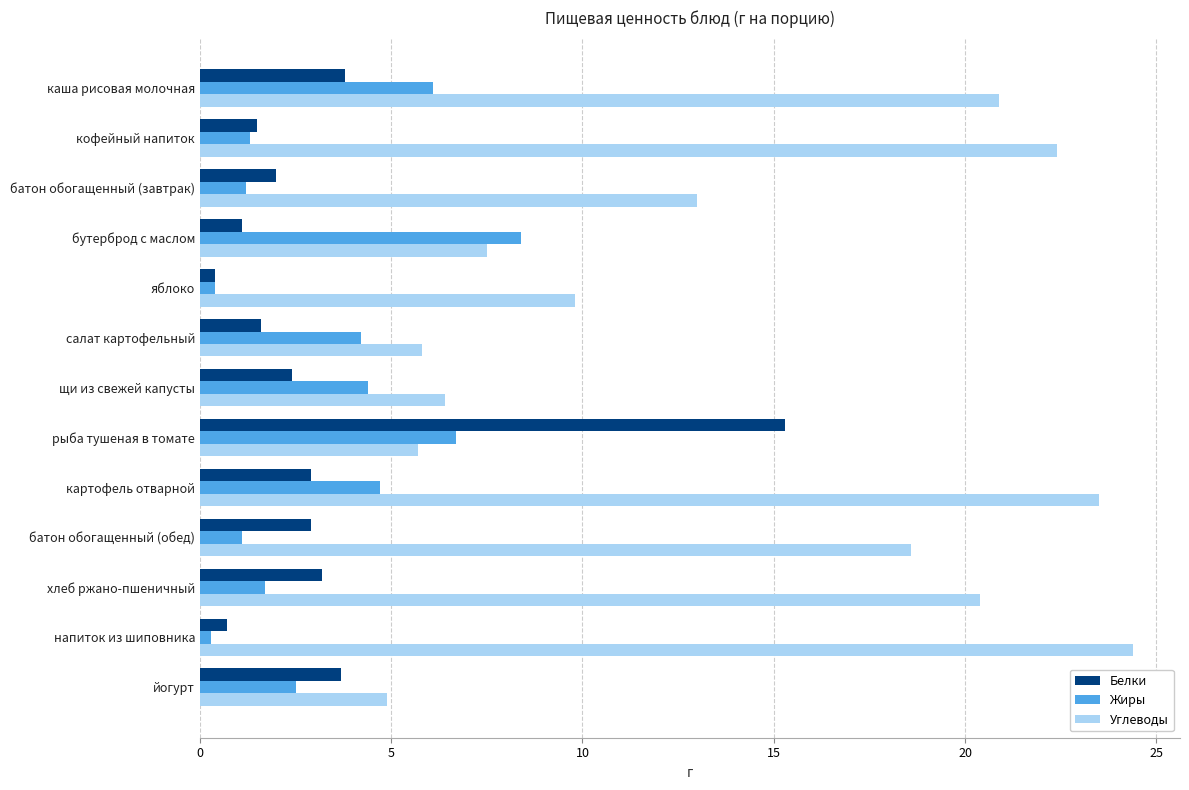

The Белки series shows 5.7 at каша рисовая молочная. True or false?

False